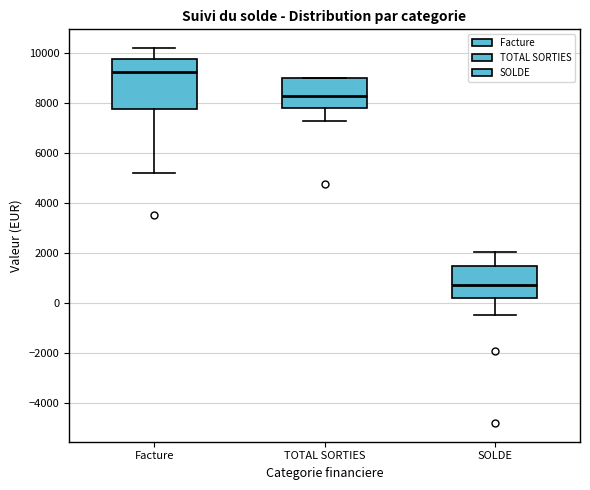

Which box has the lowest median line?

SOLDE